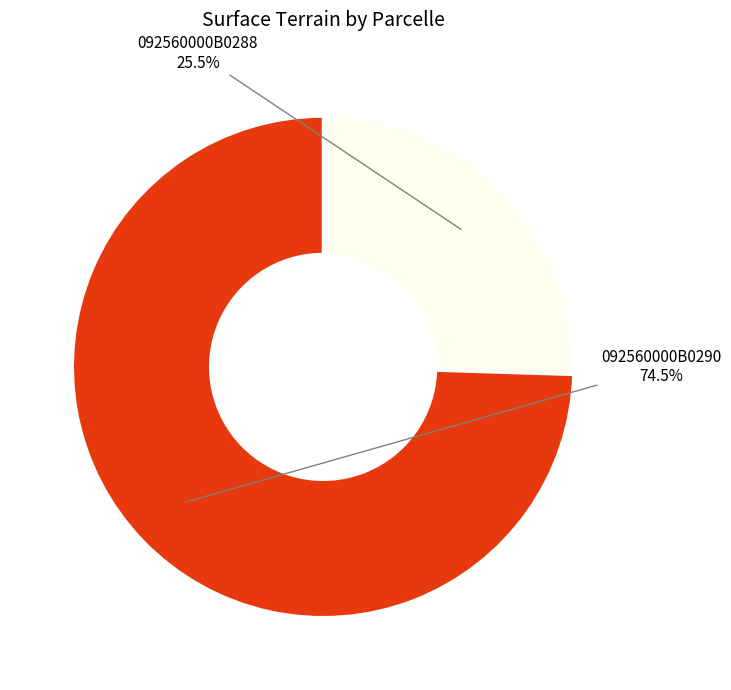

Rank the categories by value from highest to lowest.

092560000B0290, 092560000B0288